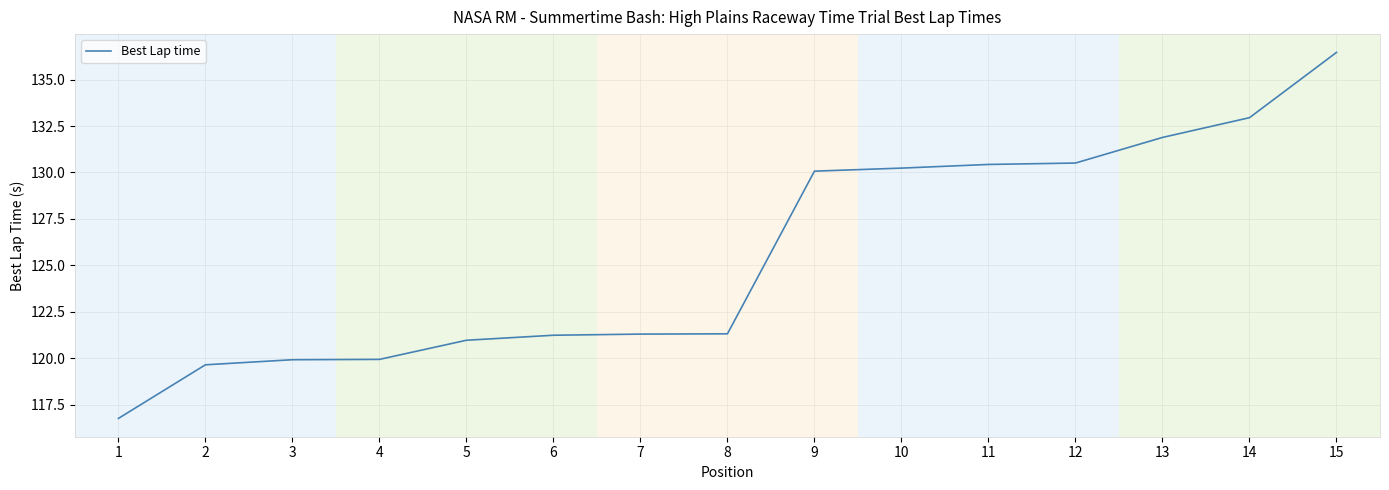

What value does the data have at 6?

121.2